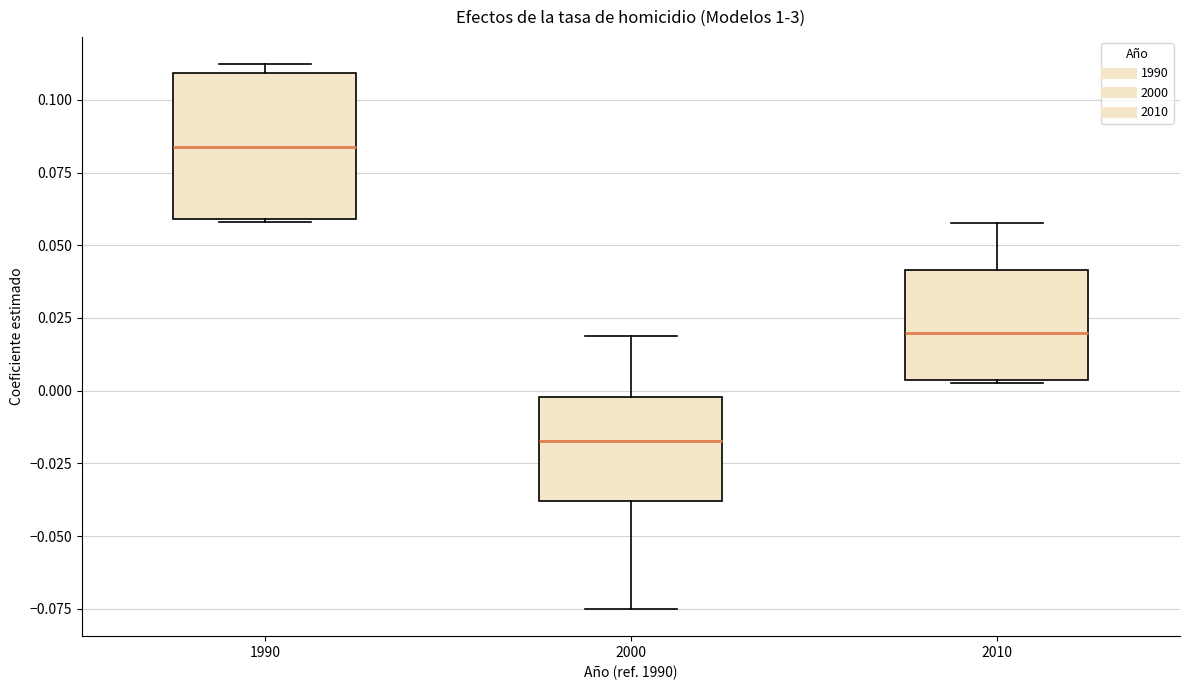

Which box's median line is the highest?

1990